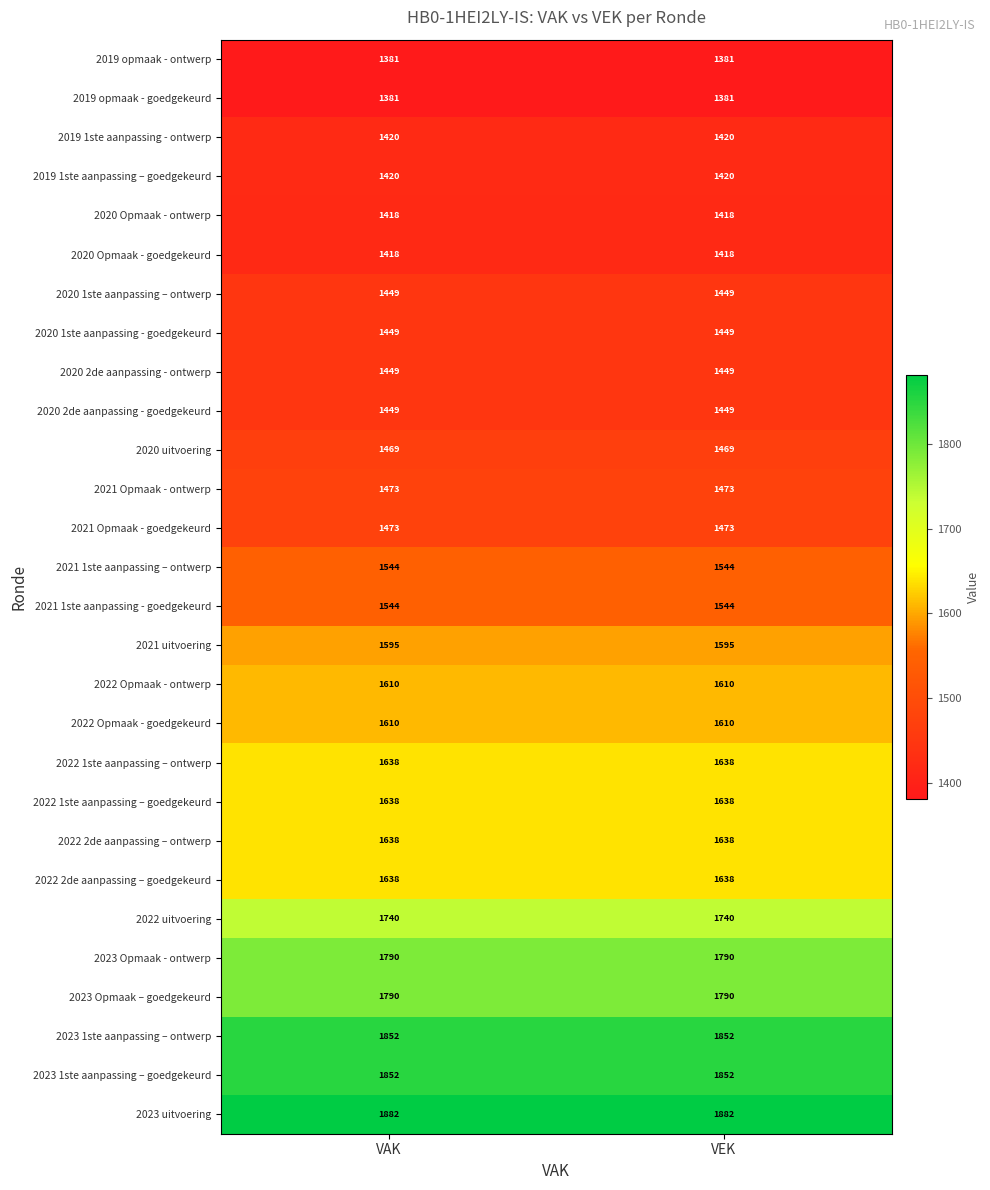

What is the spread (max minus min) of values at VAK?

501